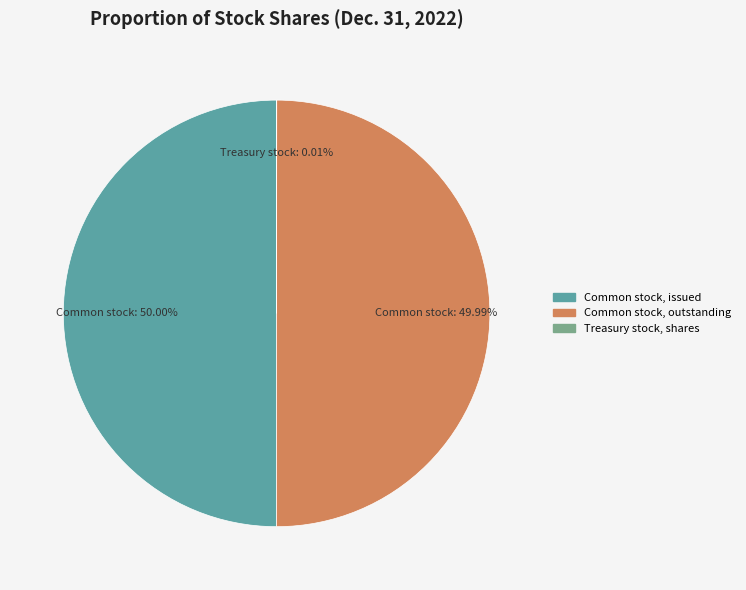

Is there a majority slice in this chart?

No